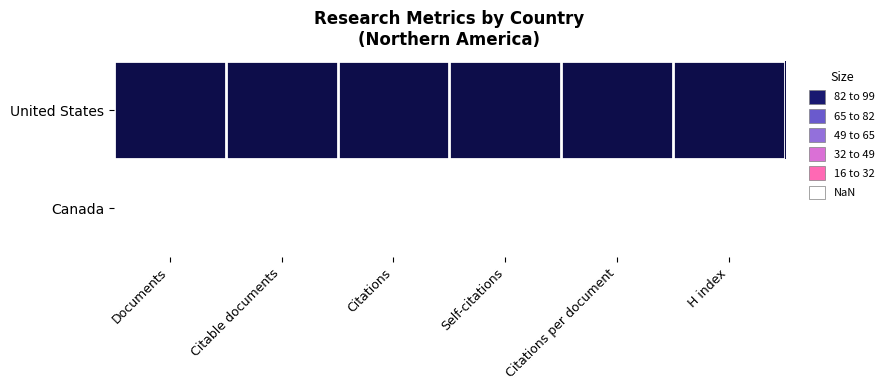

How many data points does each series have?

6